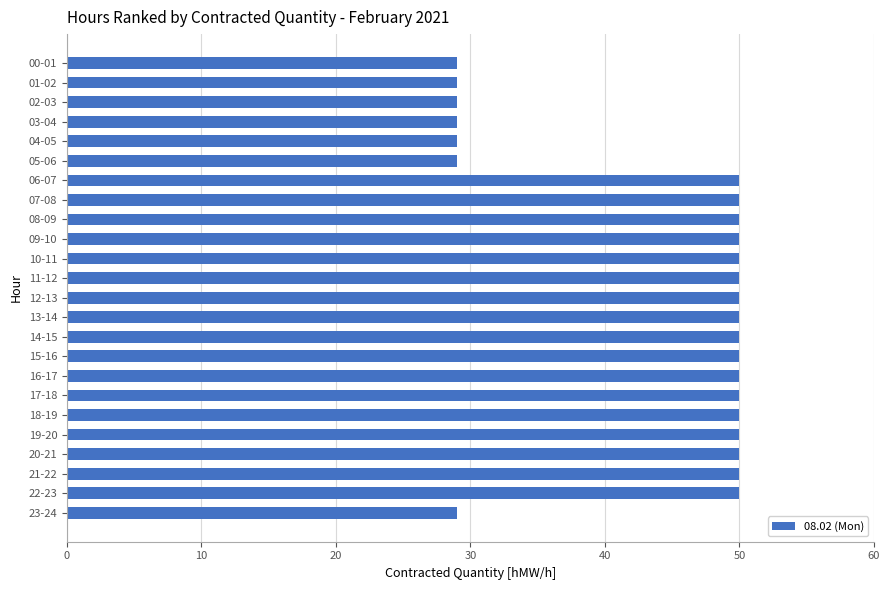

How many data points are less than 50?

7